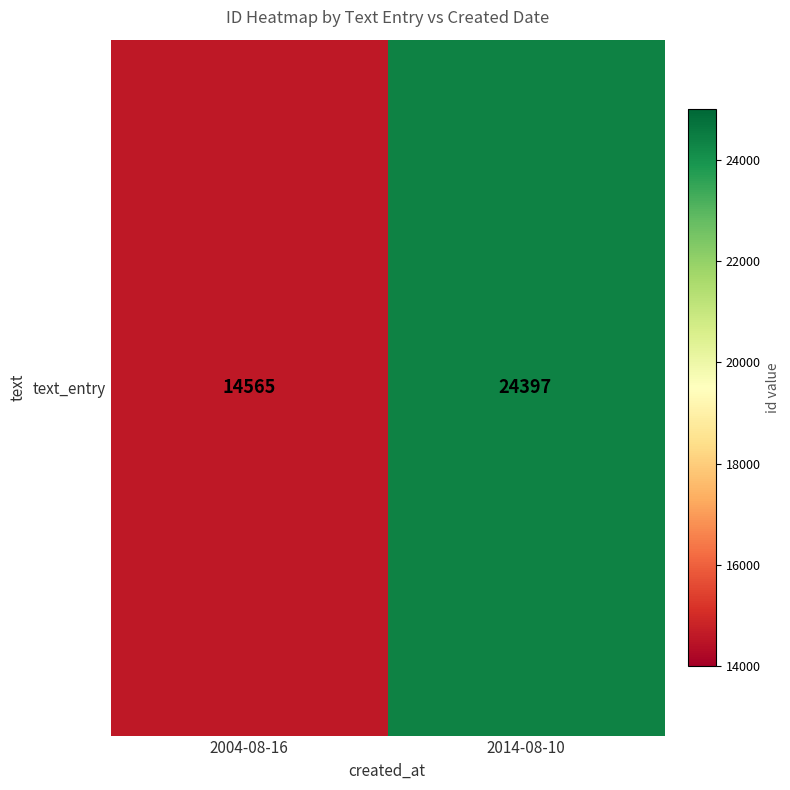

List the labels in order of value, smallest first.

2004-08-16, 2014-08-10